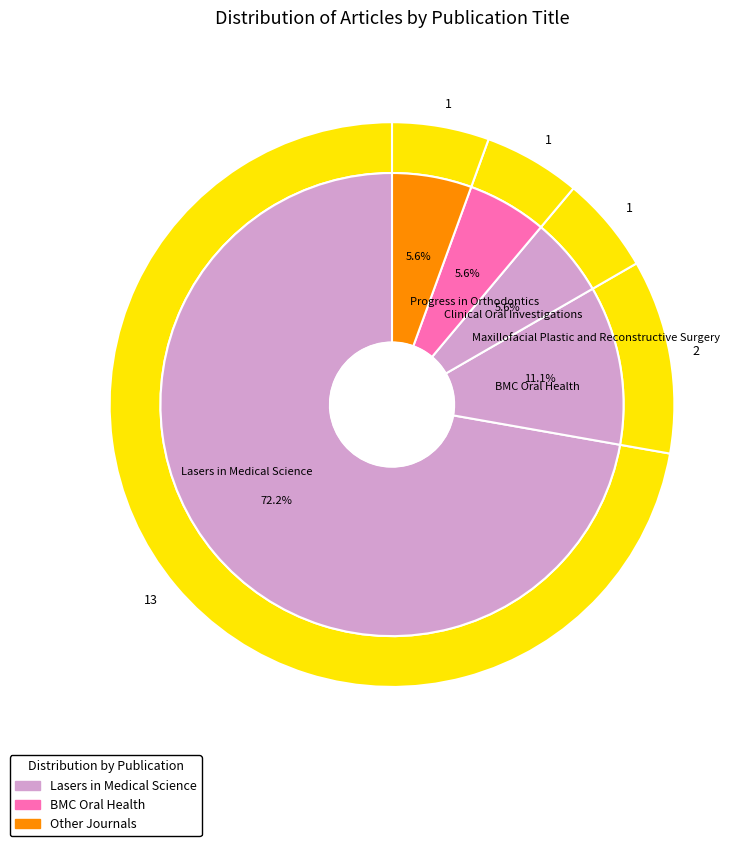

Is it true that BMC Oral Health is 11% of the pie?

True